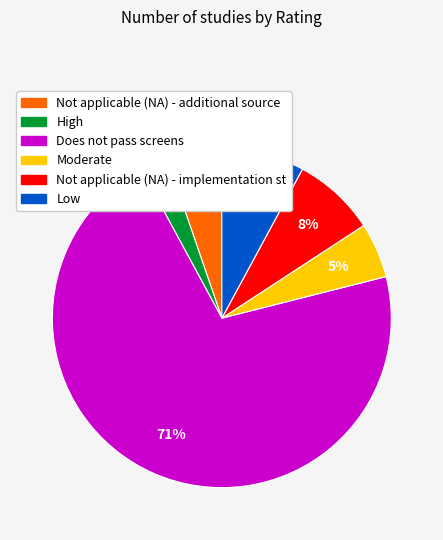

Is there any slice that represents more than half of the pie?

Yes